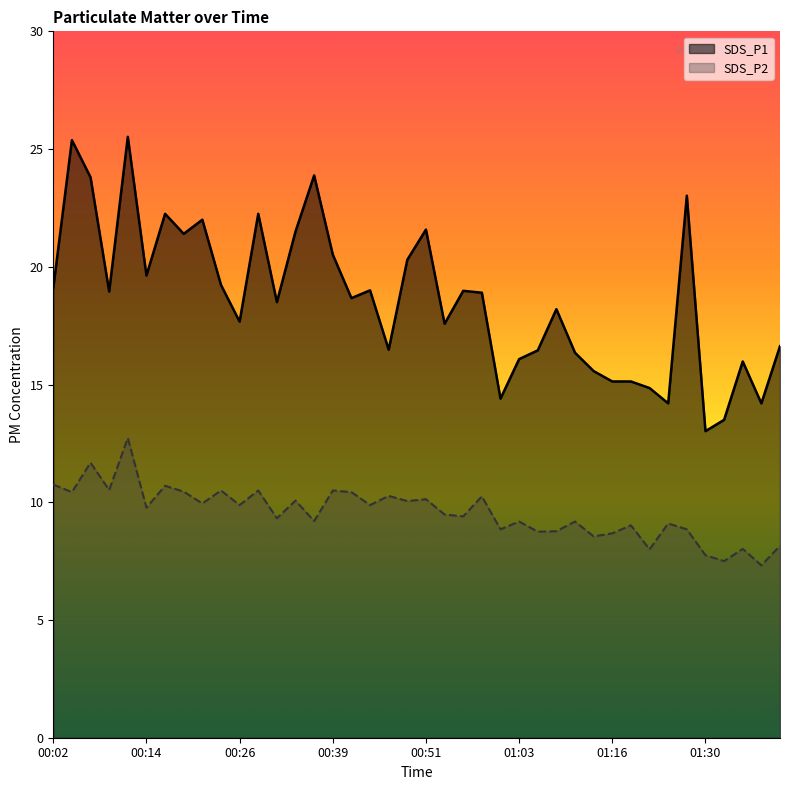

At which category does the chart reach its minimum across all series?

01:37